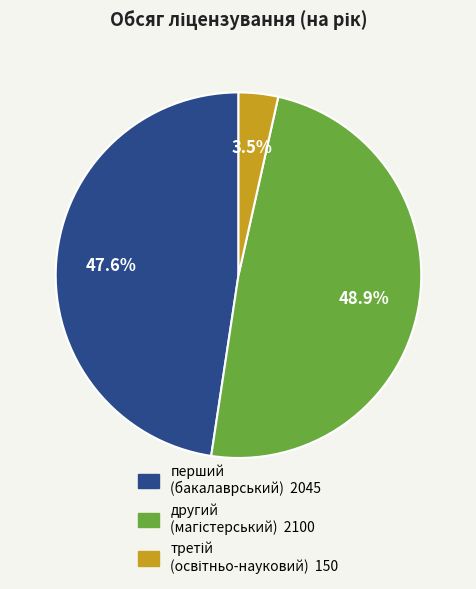

Is there any slice that represents more than half of the pie?

No